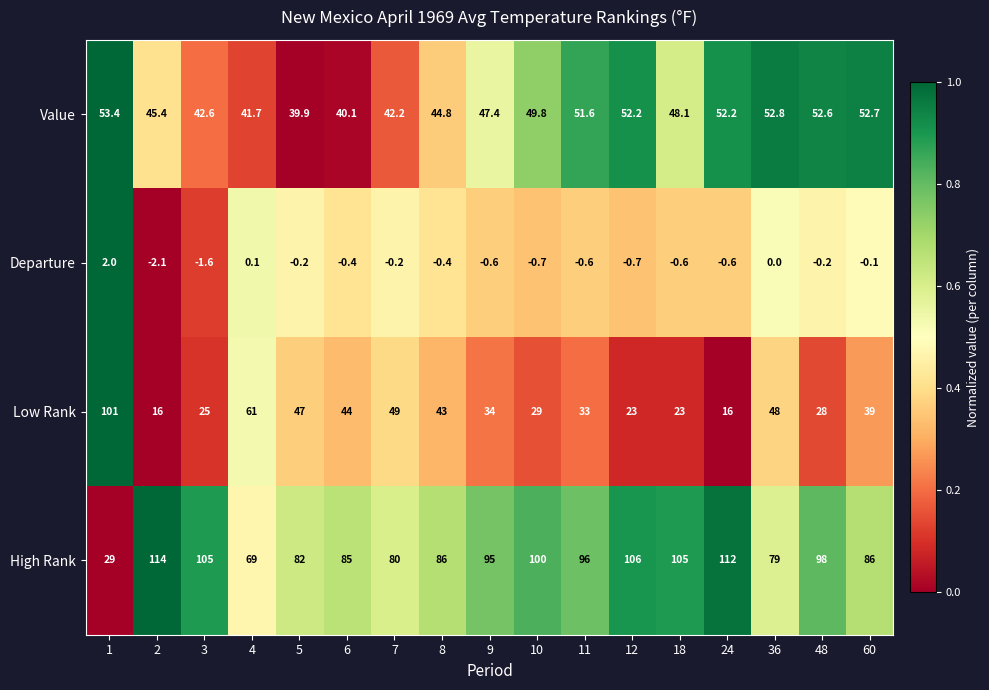

Which series has the largest total across all categories?

High Rank